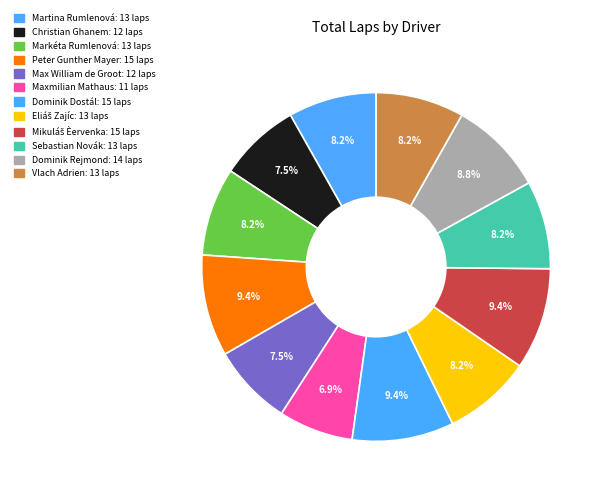

To the nearest percent, what portion does Christian Ghanem represent?

8%